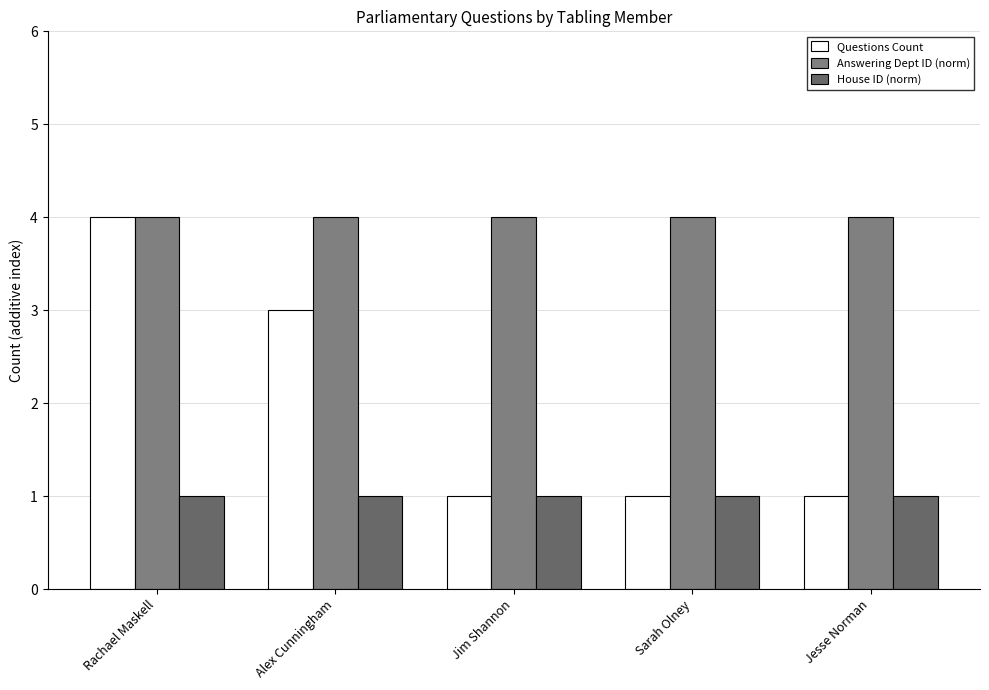

Count the number of data series in this chart.

3